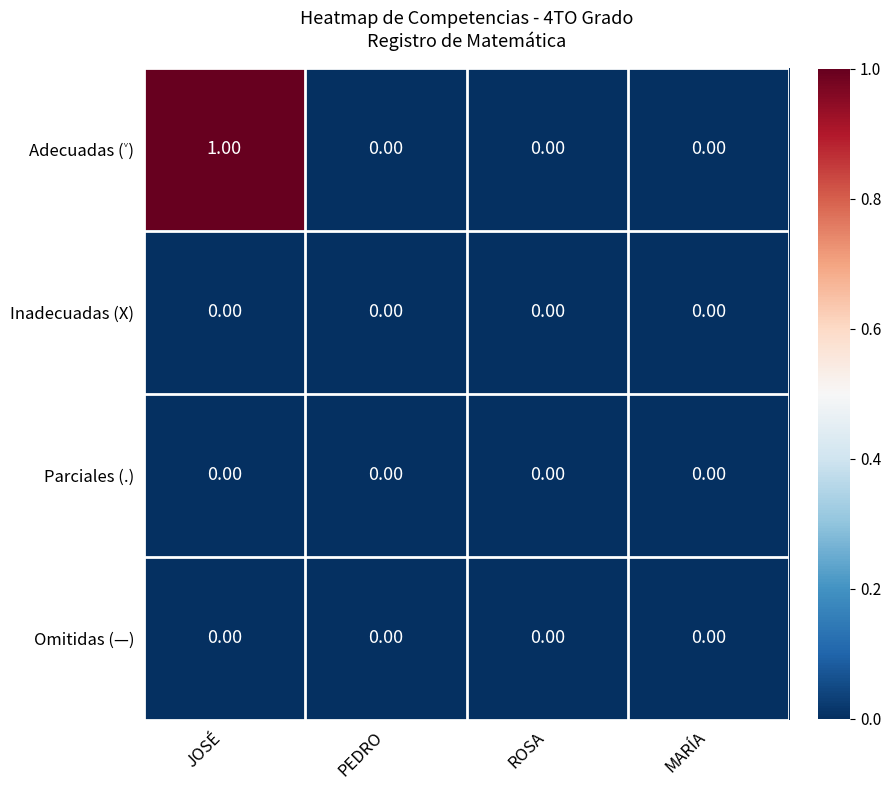

At which category does the chart reach its peak across all series?

JOSÉ